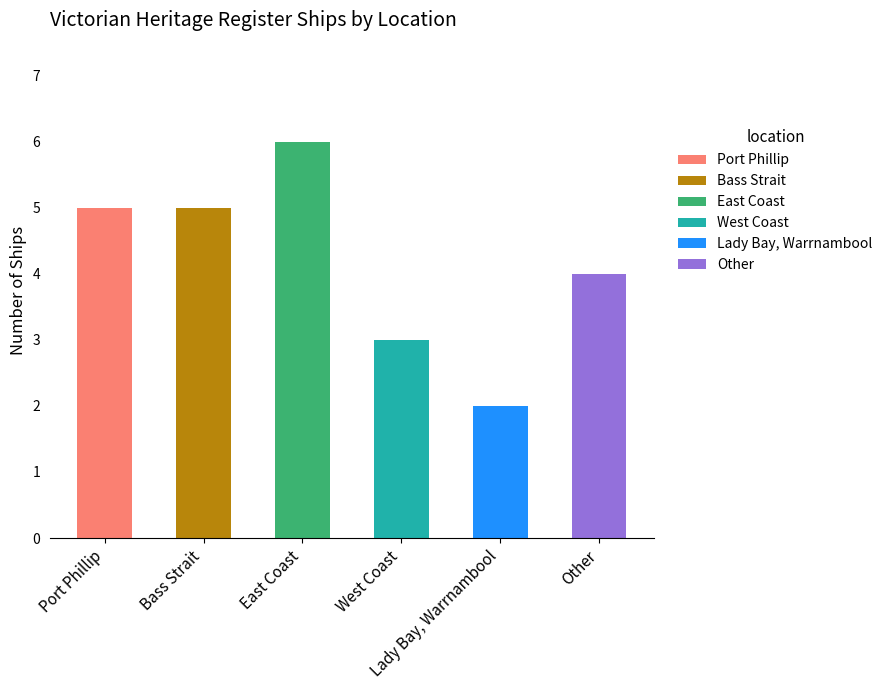

What is the difference between the maximum and minimum values in the West Coast series?

3